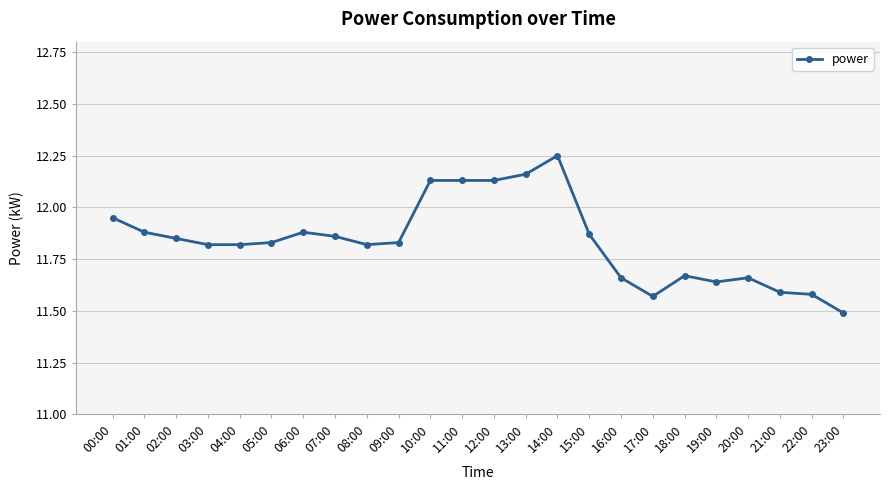

Between 09:00 and 12:00, which is larger?

12:00